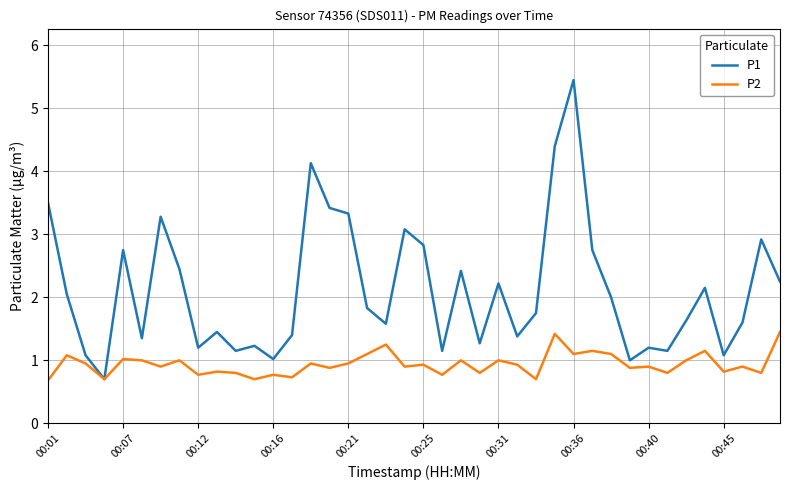

List the series in order of their peak value, highest first.

P1, P2